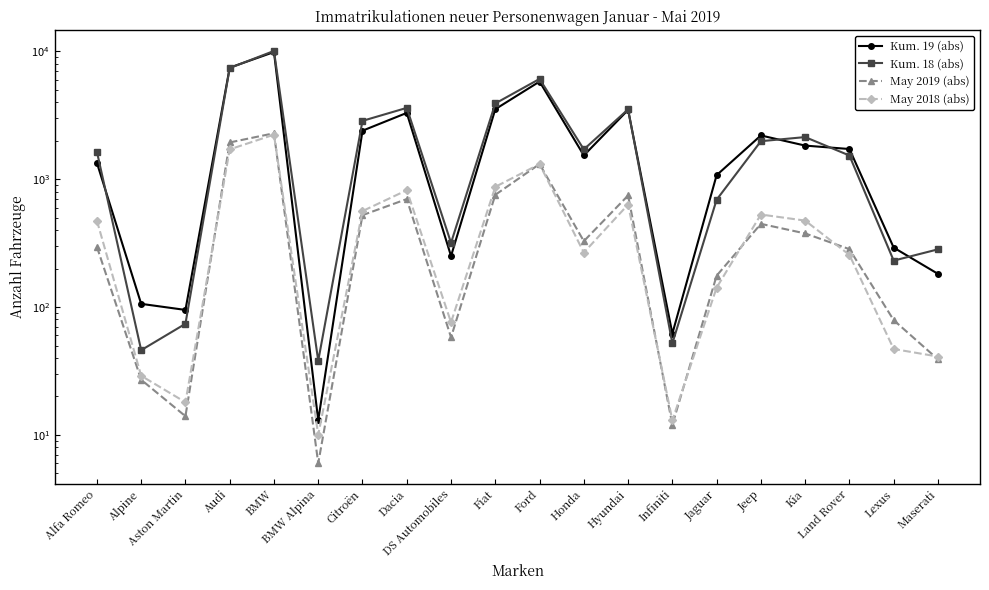

Is the value of Kum. 18 (abs) at Audi greater than the value of Kum. 19 (abs) at Lexus?

Yes